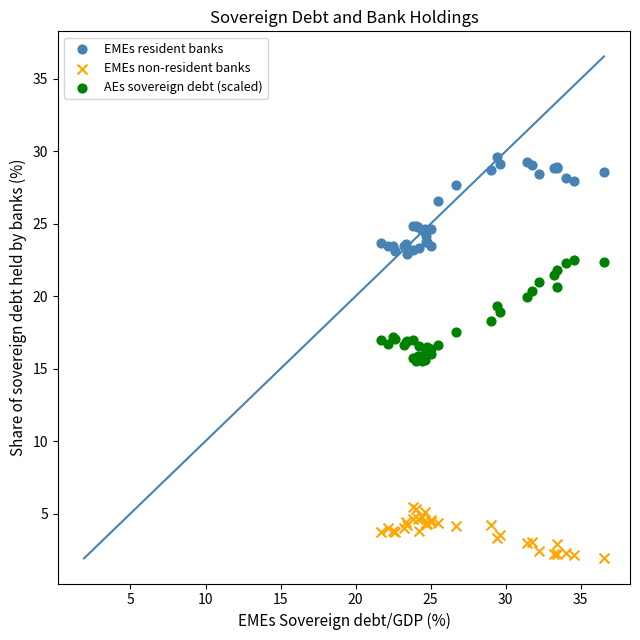

In the EMEs resident banks series, what Y value is closest to 26?

26.6